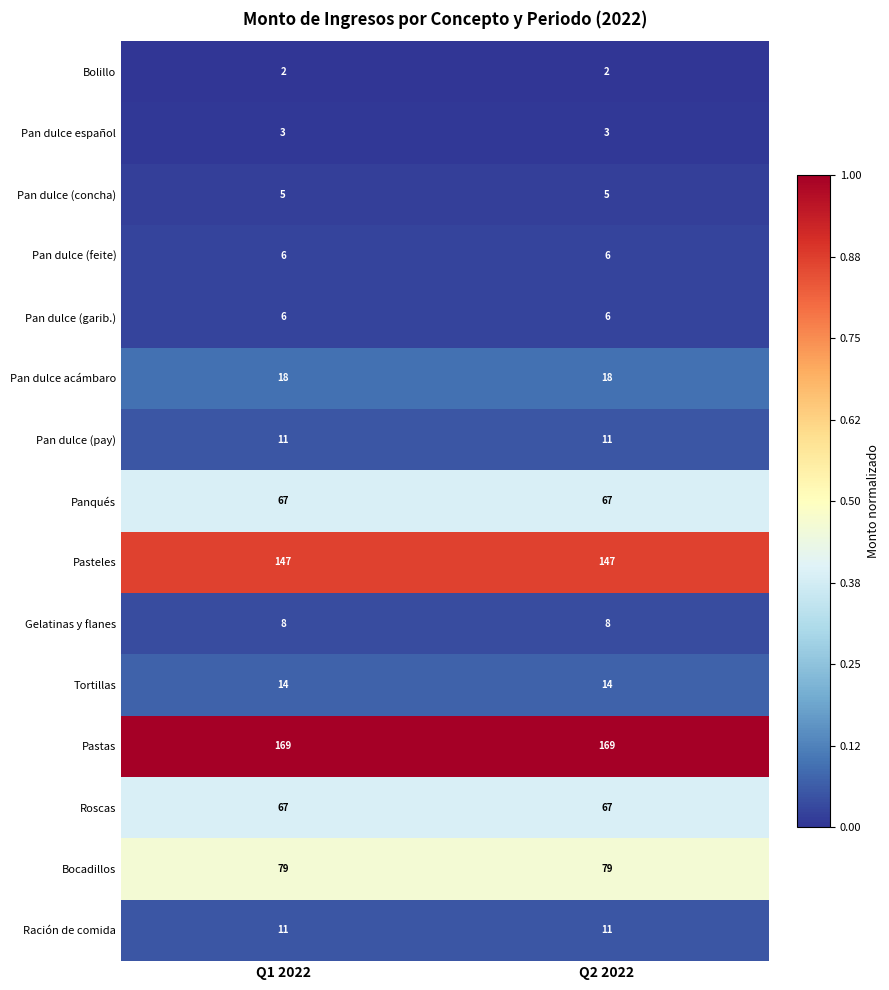

The Pasteles series shows 46 at Q1 2022. True or false?

False